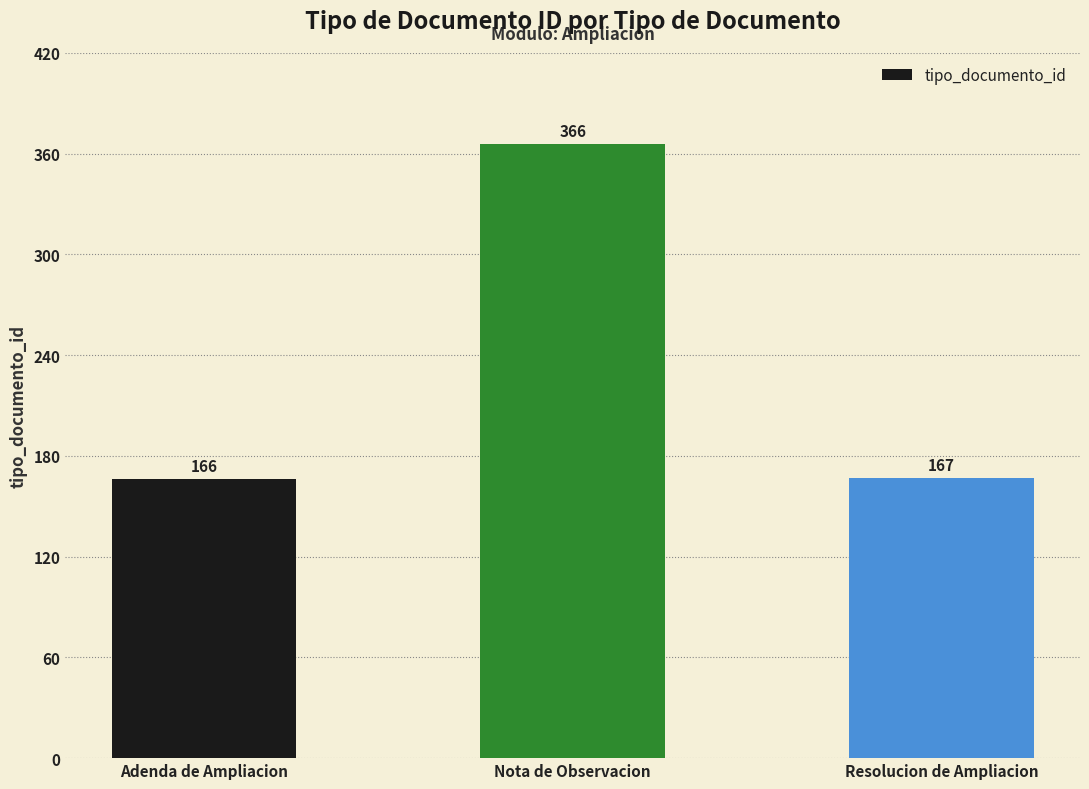

Rank the categories by value from lowest to highest.

Adenda de Ampliacion, Resolucion de Ampliacion, Nota de Observacion